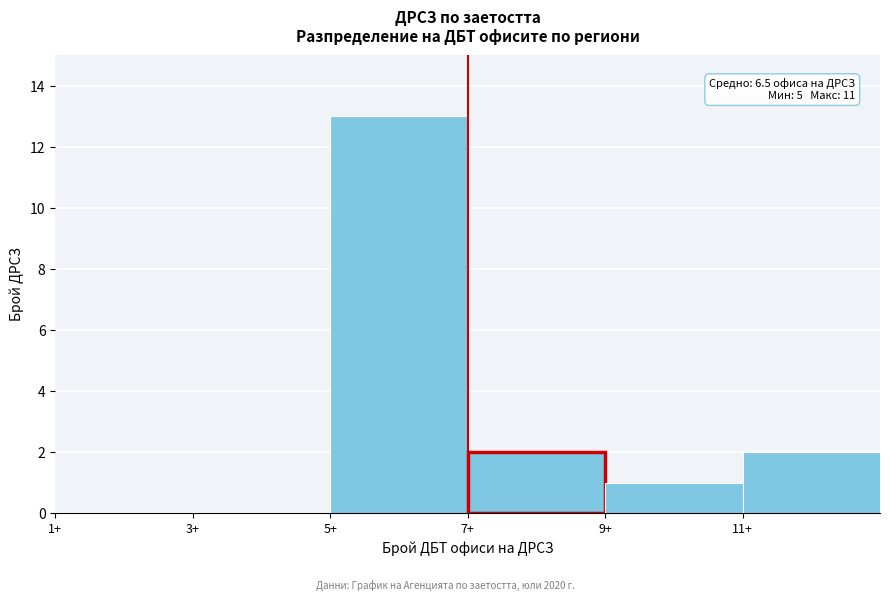

Which range on the x-axis has the tallest bar?

5 to 7